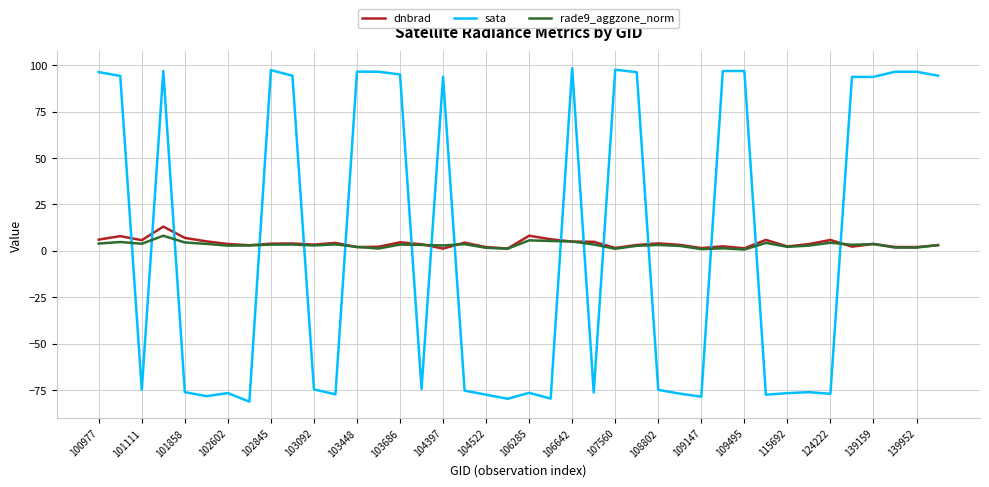

Which series has the largest range (max minus min)?

sata